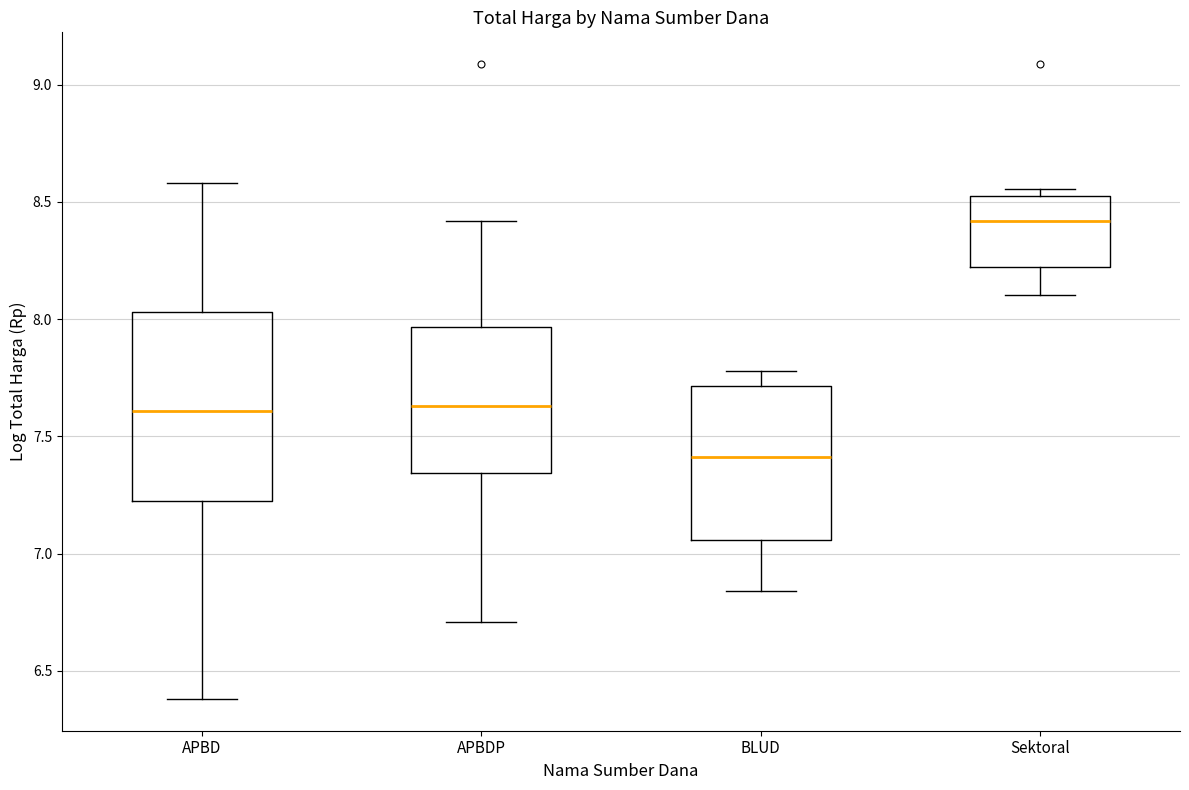

Reading left to right, transcribe this box plot: for each box, give where its median line is, the range the box spans, and where its two whiskers end, as read against the y-axis. The values are not printed on the chart, so give them approximately, as read against the axis.

APBD: median 7.60, box 7.20 to 8.05, whiskers 6.40 to 8.60
APBDP: median 7.65, box 7.35 to 7.95, whiskers 6.70 to 8.40
BLUD: median 7.40, box 7.05 to 7.70, whiskers 6.85 to 7.80
Sektoral: median 8.40, box 8.20 to 8.55, whiskers 8.10 to 8.55 (just above the box's upper edge)